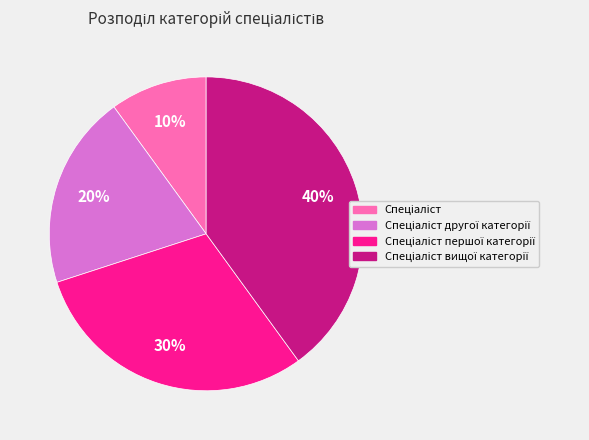

Does any single category account for the majority?

No